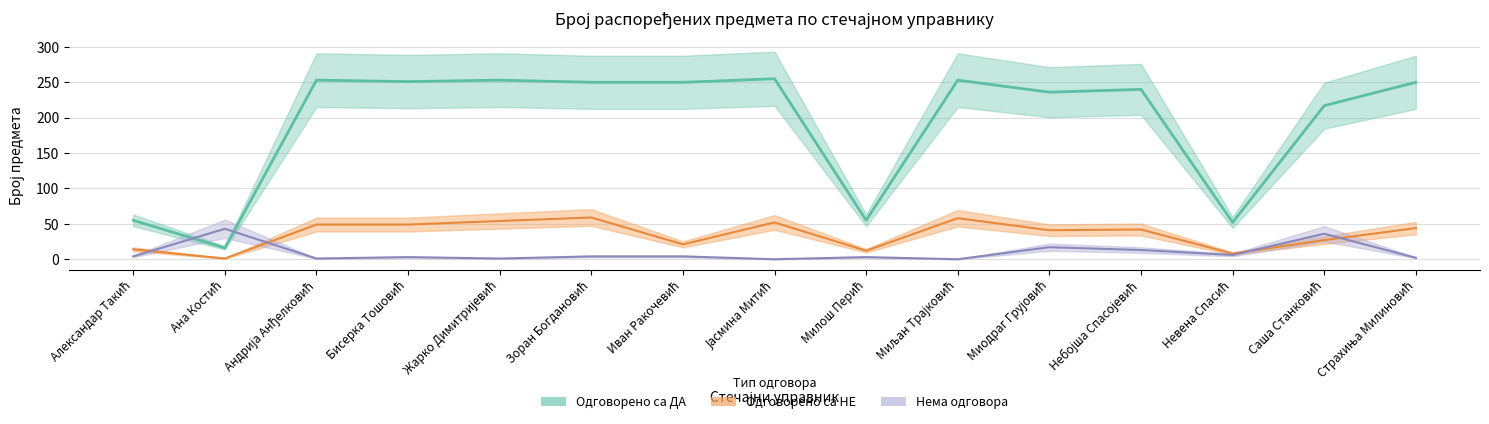

What is the label of the 7th point from the right?

Милош Перић